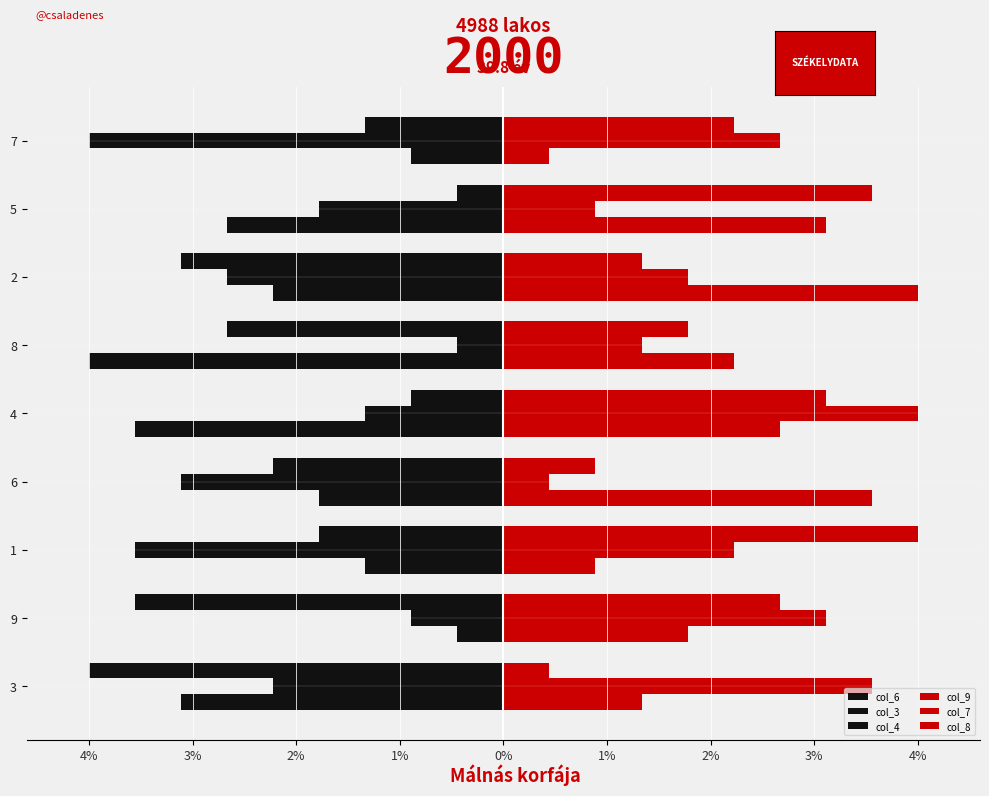

How many groups of bars are there?

9